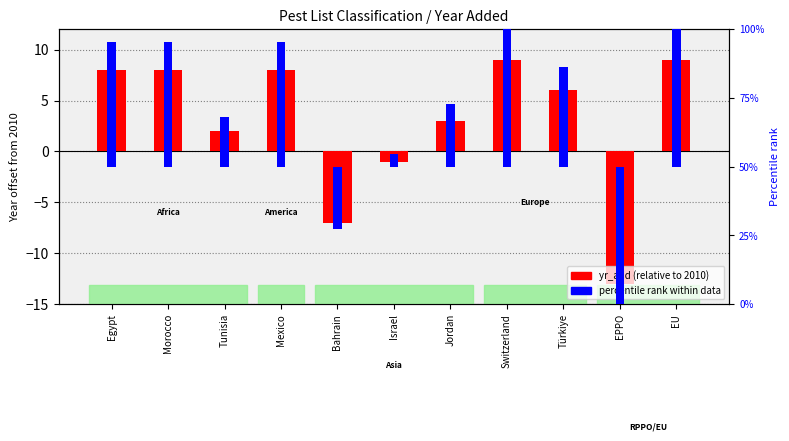

Reading left to right, list all the values displayed in this chart.

yr_add (relative to 2010): Egypt=8.0	Morocco=8.0	Tunisia=2.0	Mexico=8.0	Bahrain=-7.0	Israel=-1.0	Jordan=3.0	Switzerland=9.0	Türkiye=6.0	EPPO=-13.0	EU=9.0
percentile rank within data: Egypt=0.9	Morocco=0.9	Tunisia=0.4	Mexico=0.9	Bahrain=-0.5	Israel=0.1	Jordan=0.5	Switzerland=1.0	Türkiye=0.7	EPPO=-1.0	EU=1.0